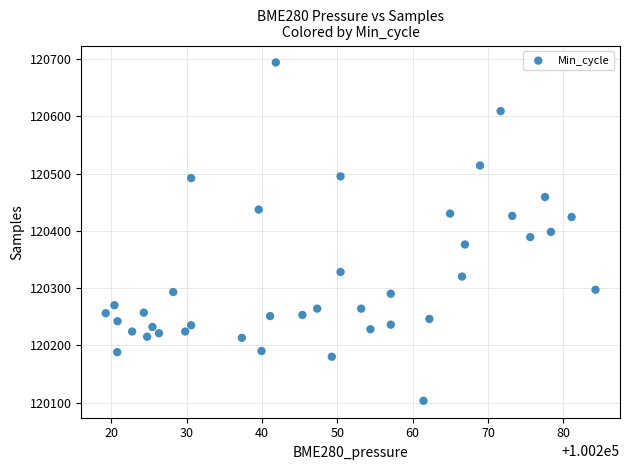

What is the range of Y values (max minus min)?

591